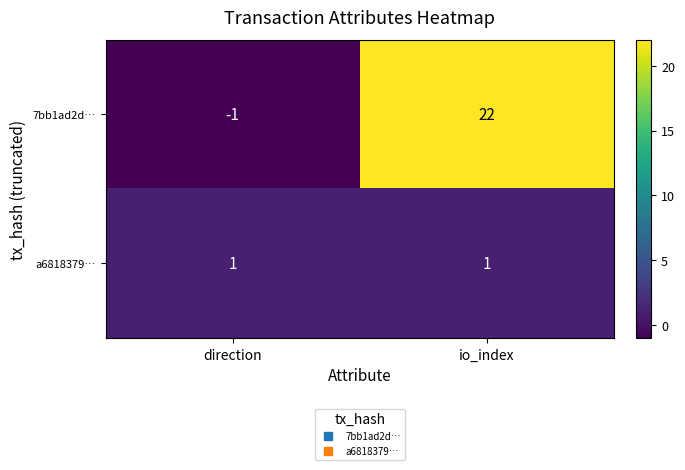

Rank the series by their maximum value, from highest to lowest.

7bb1ad2d…, a6818379…